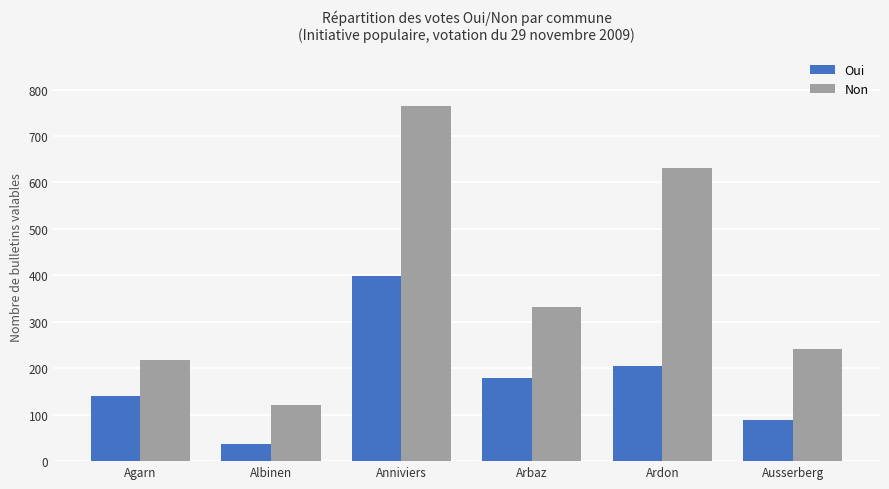

Is the value of Oui at Agarn greater than the value of Non at Ardon?

No